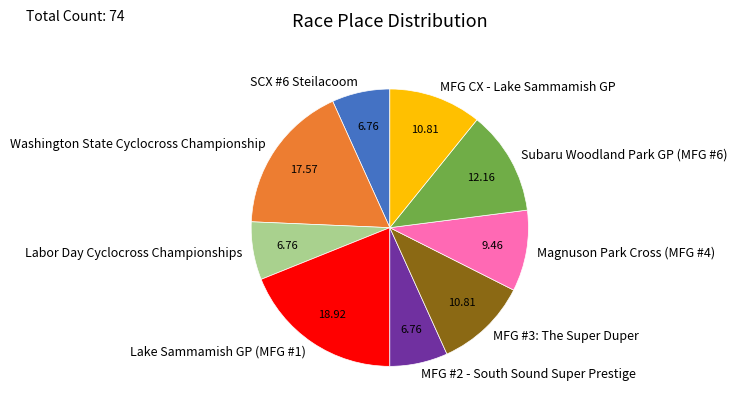

Is it true that Labor Day Cyclocross Championships is 15% of the pie?

False